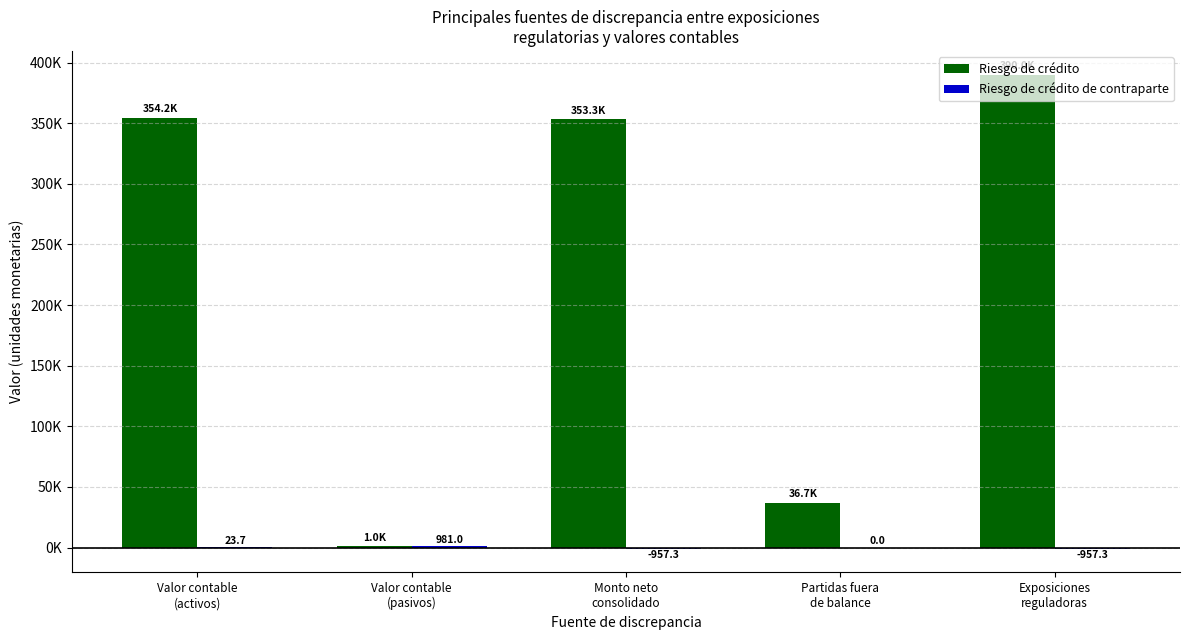

What is the label of the 3rd bar from the right?

Monto neto
consolidado